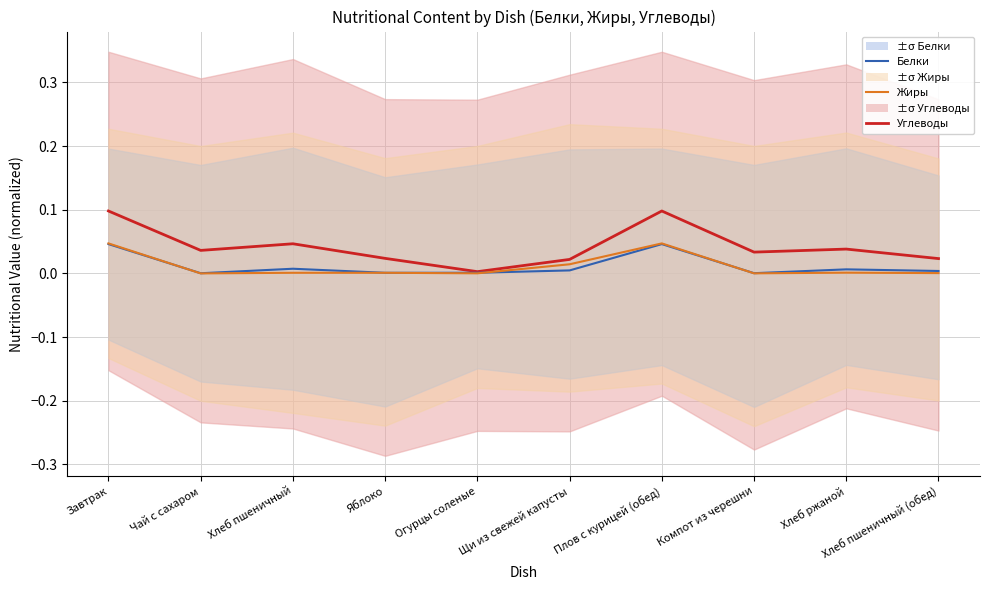

Which series has the widest spread of values?

Углеводы